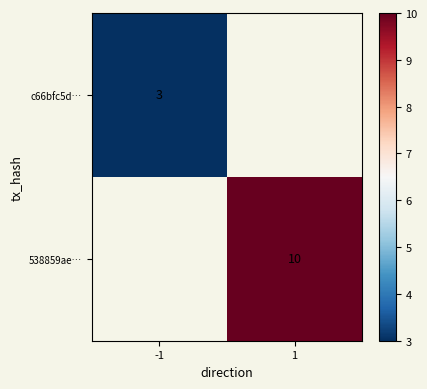

Is the value of 538859ae… at 1 greater than the value of c66bfc5d… at -1?

Yes